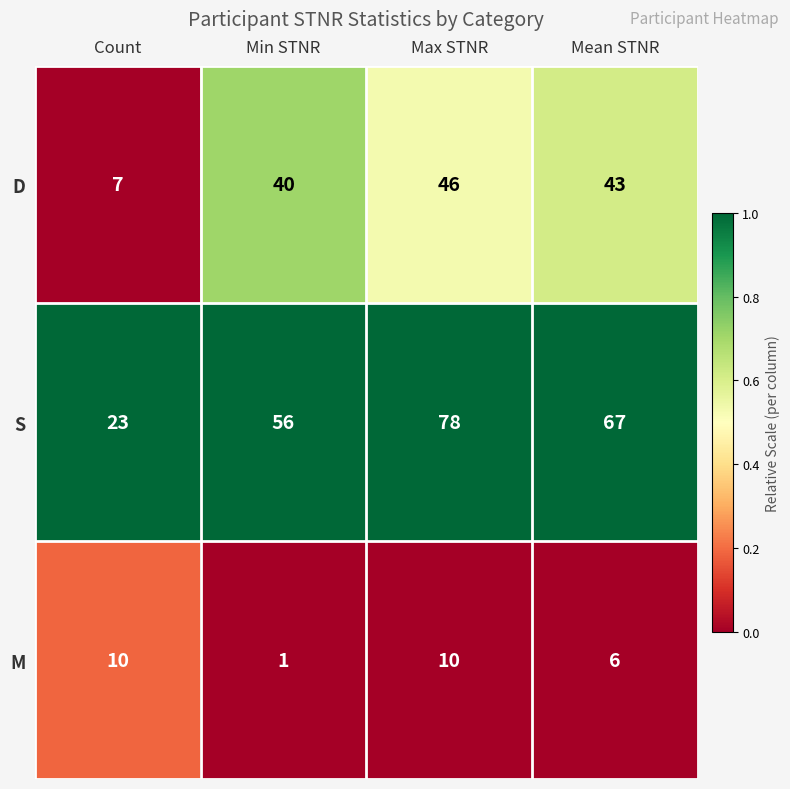

What is the total value across all series at Max STNR?

134